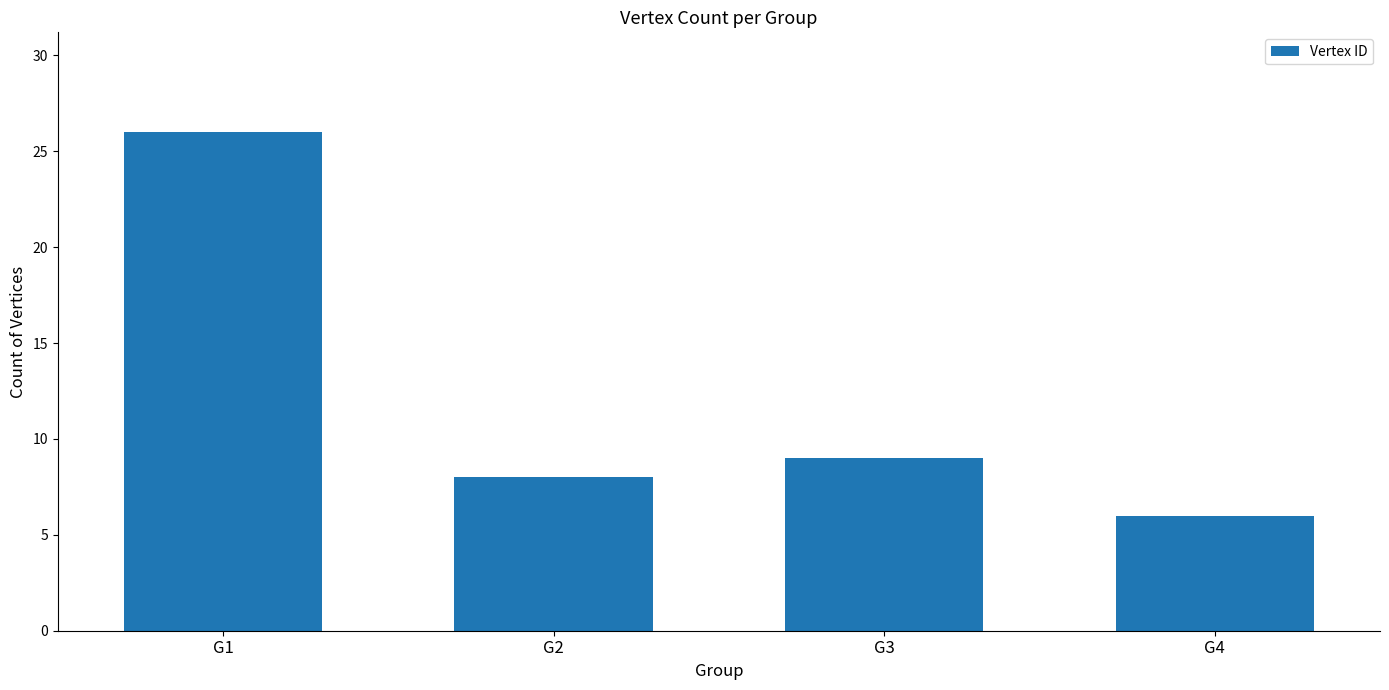

At which label is the value closest to 16?

G3